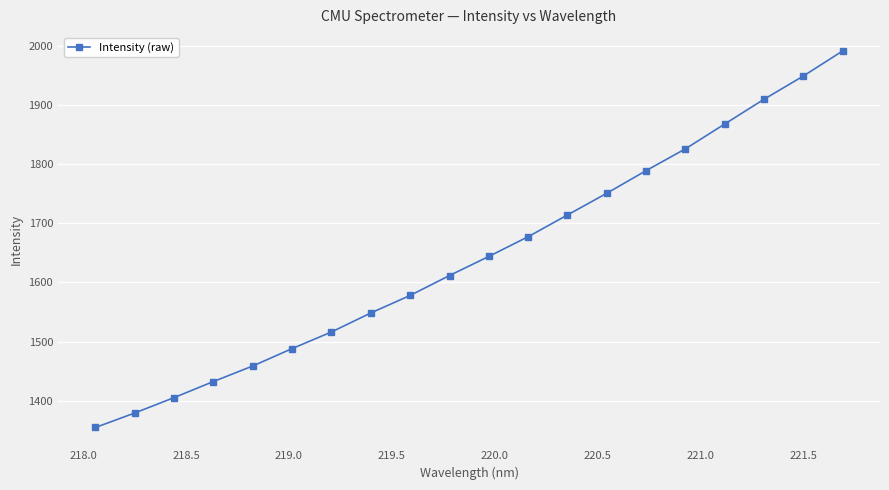

What is the average value?

1644.5